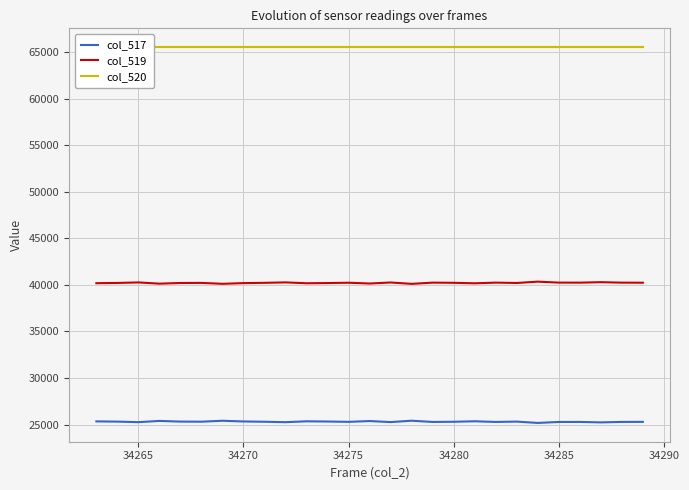

True or false: col_517 and col_519 cross at least once.

False